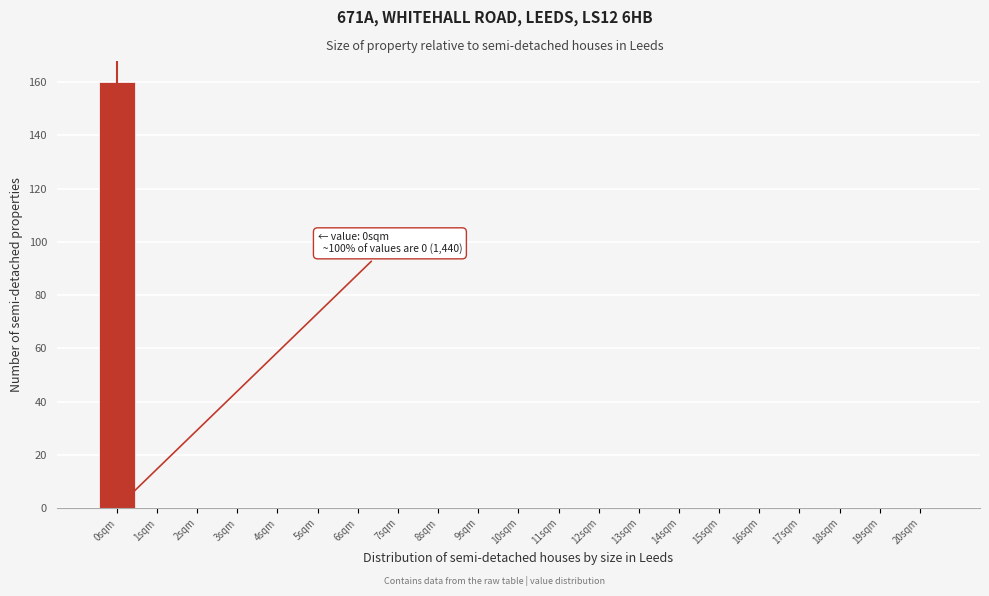

Over which range of the x-axis is the bar tallest?

-0.5 to 0.5